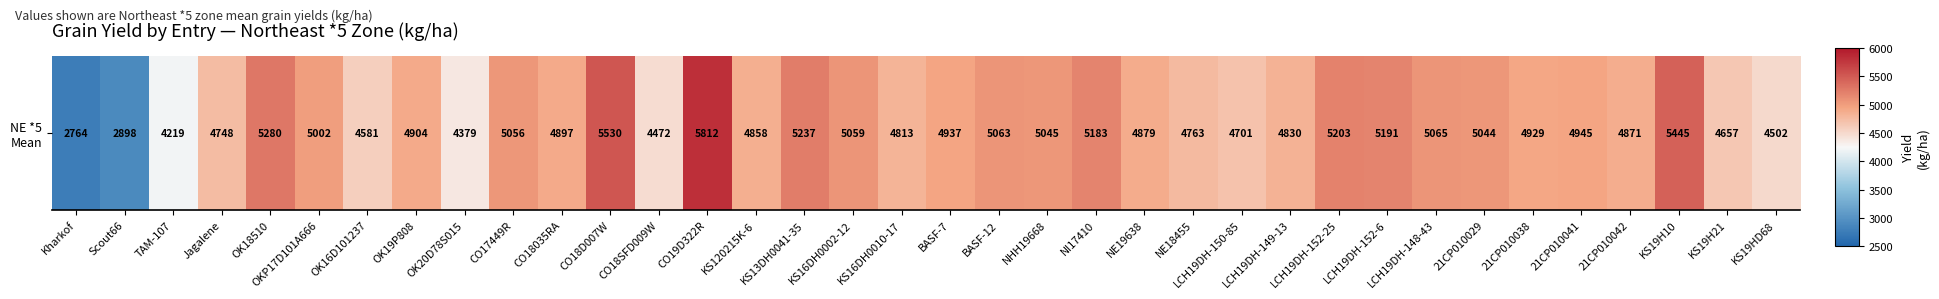

What is the difference between the second highest and minimum values?

2765.9